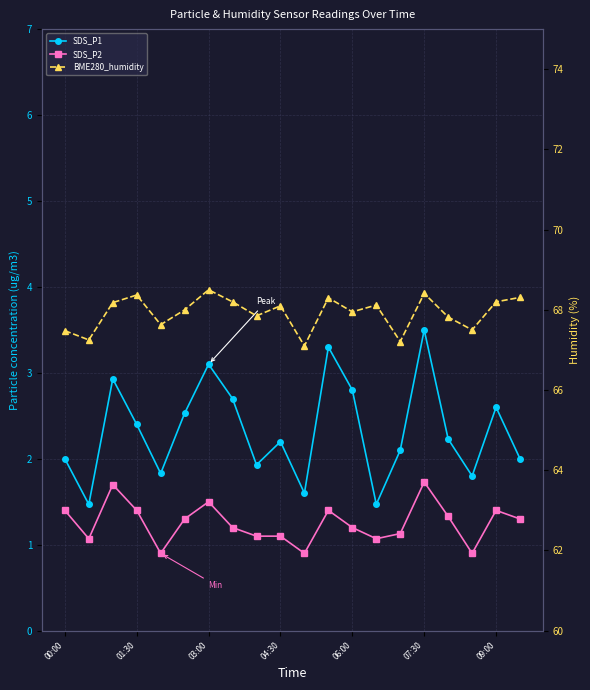

How many values in the BME280_humidity series exceed 68?

10